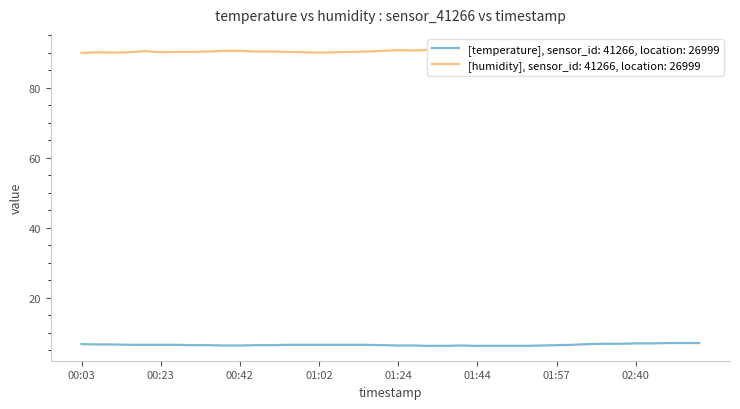

How many values in the humidity series exceed 90?

34